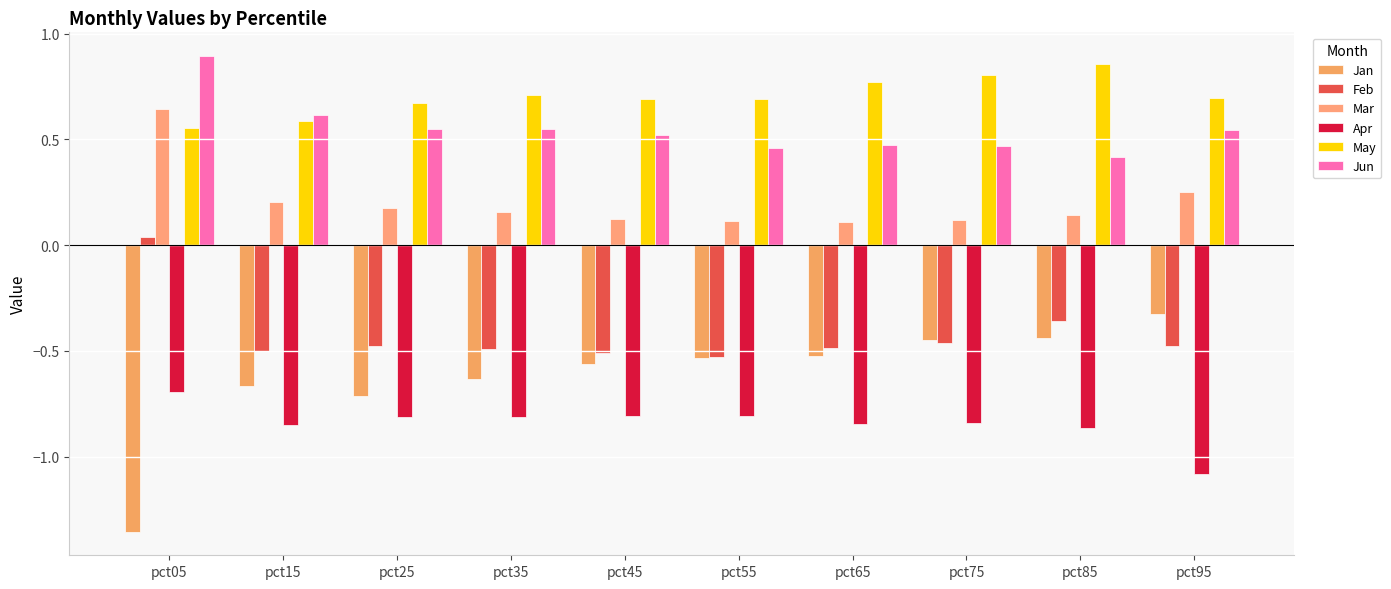

Reading left to right, what are all the values shown in this chart?

Jan: pct05=-1.4	pct15=-0.7	pct25=-0.7	pct35=-0.6	pct45=-0.6	pct55=-0.5	pct65=-0.5	pct75=-0.5	pct85=-0.4	pct95=-0.3
Feb: pct05=0.0	pct15=-0.5	pct25=-0.5	pct35=-0.5	pct45=-0.5	pct55=-0.5	pct65=-0.5	pct75=-0.5	pct85=-0.4	pct95=-0.5
Mar: pct05=0.6	pct15=0.2	pct25=0.2	pct35=0.2	pct45=0.1	pct55=0.1	pct65=0.1	pct75=0.1	pct85=0.1	pct95=0.3
Apr: pct05=-0.7	pct15=-0.9	pct25=-0.8	pct35=-0.8	pct45=-0.8	pct55=-0.8	pct65=-0.8	pct75=-0.8	pct85=-0.9	pct95=-1.1
May: pct05=0.6	pct15=0.6	pct25=0.7	pct35=0.7	pct45=0.7	pct55=0.7	pct65=0.8	pct75=0.8	pct85=0.9	pct95=0.7
Jun: pct05=0.9	pct15=0.6	pct25=0.6	pct35=0.6	pct45=0.5	pct55=0.5	pct65=0.5	pct75=0.5	pct85=0.4	pct95=0.5